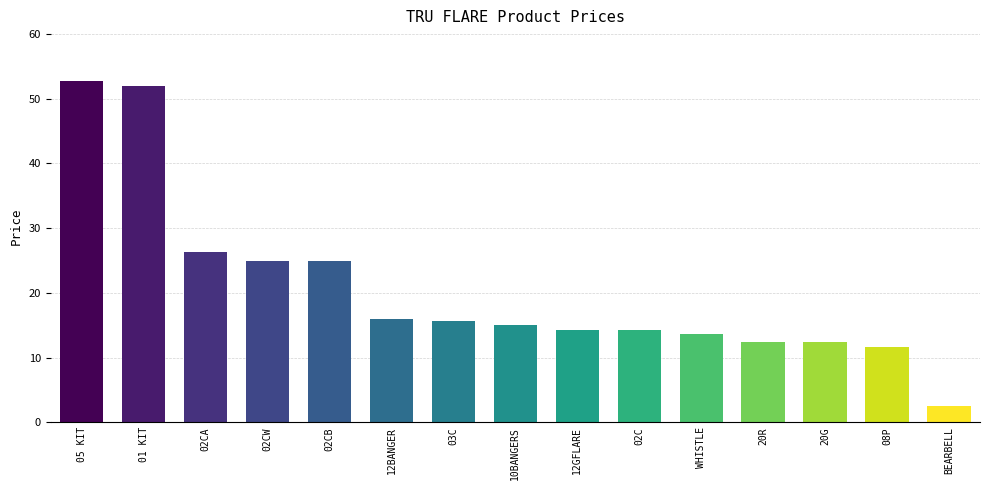

What value does the data have at BEARBELL?

2.5